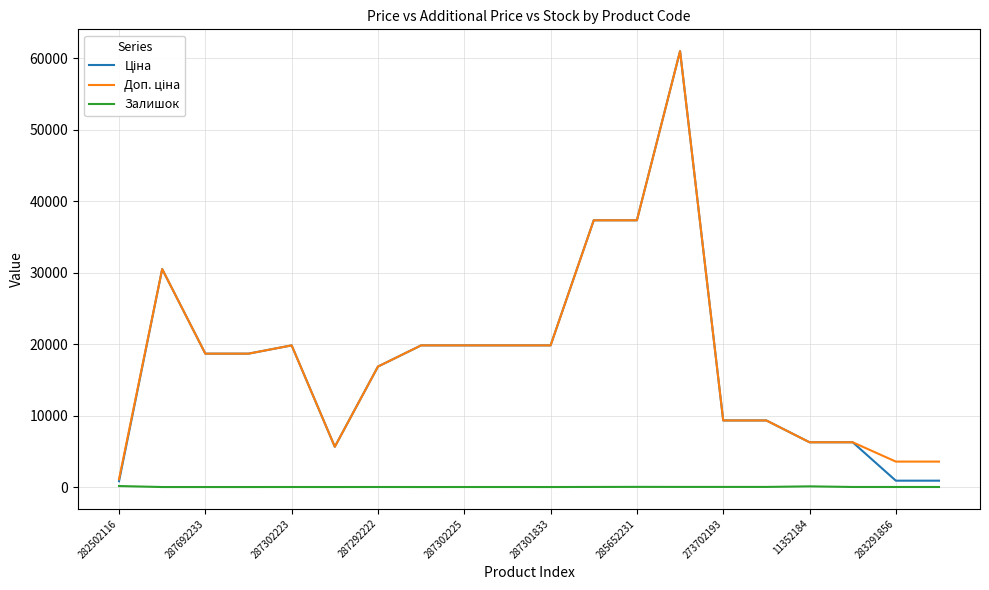

What is the maximum value shown in the chart?

61024.7